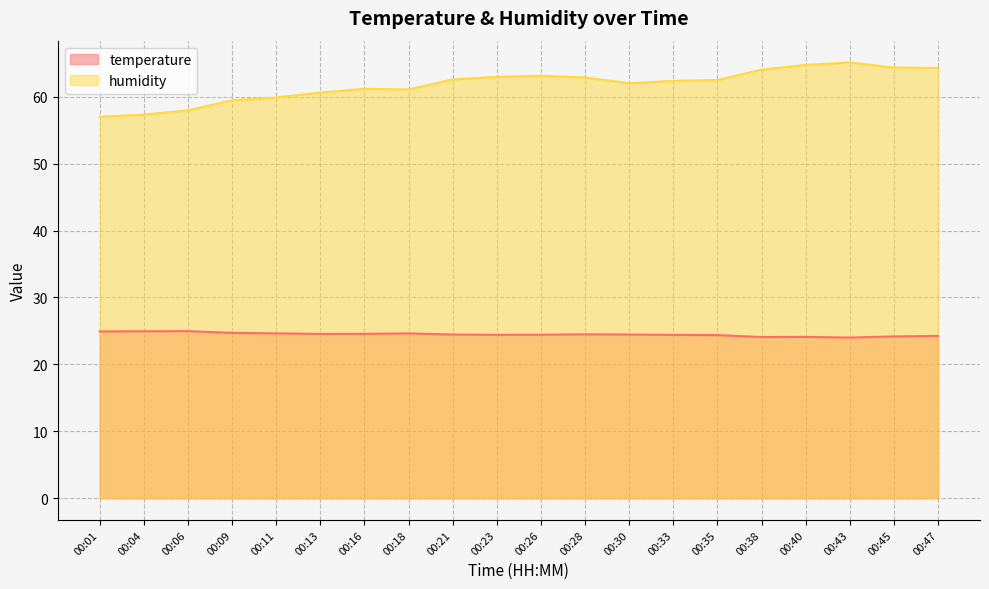

At which category does temperature reach its first local peak?

00:06